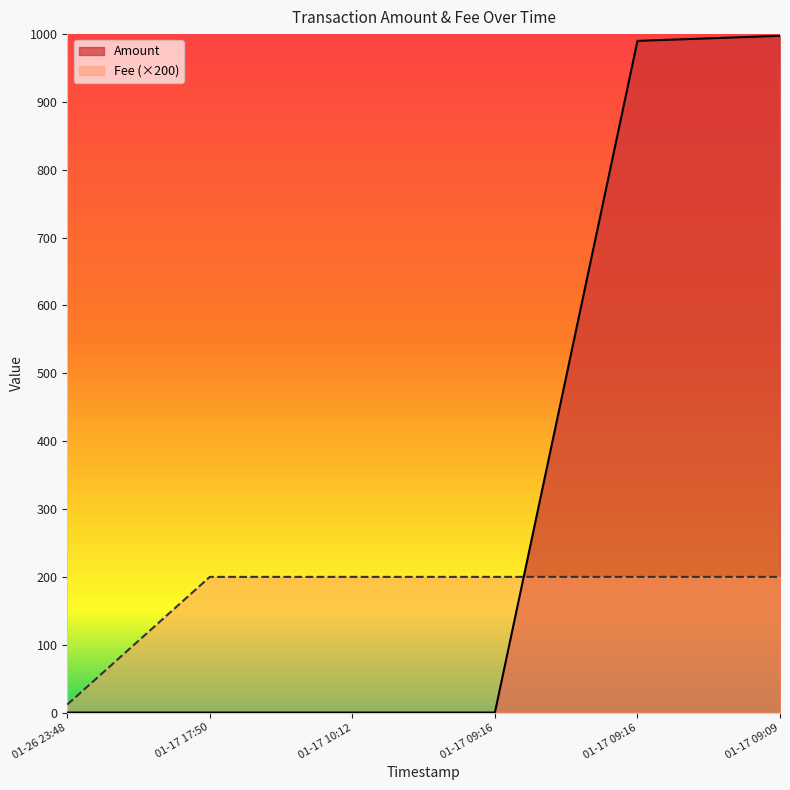

How many lines are shown in the chart?

2